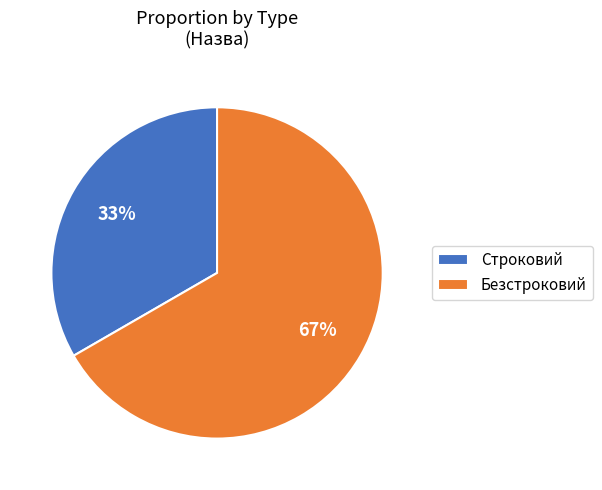

Rank the categories by value from lowest to highest.

Строковий, Безстроковий